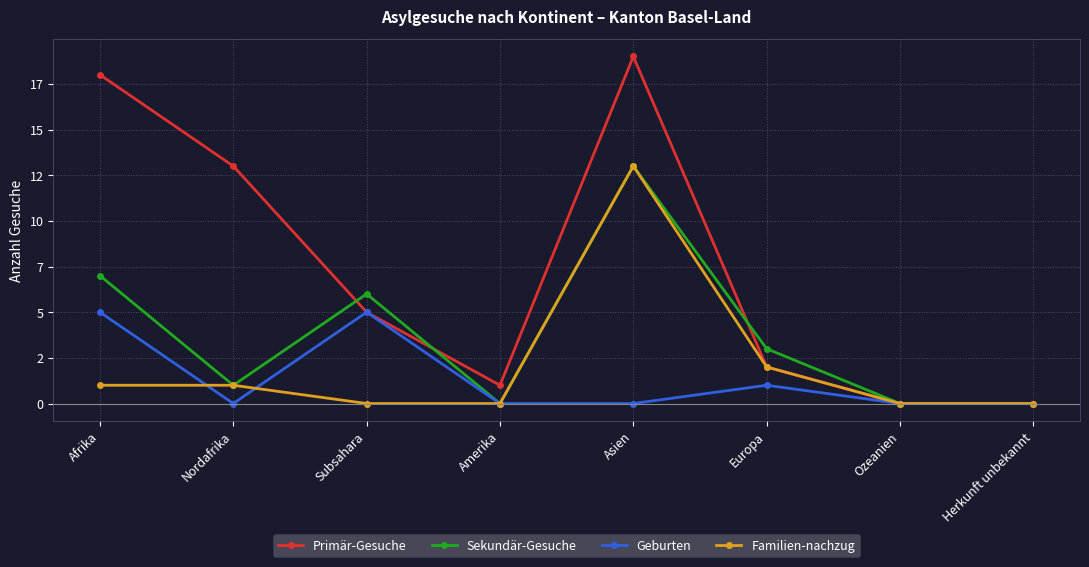

Which category has the highest value in the Sekundär-Gesuche series?

Asien